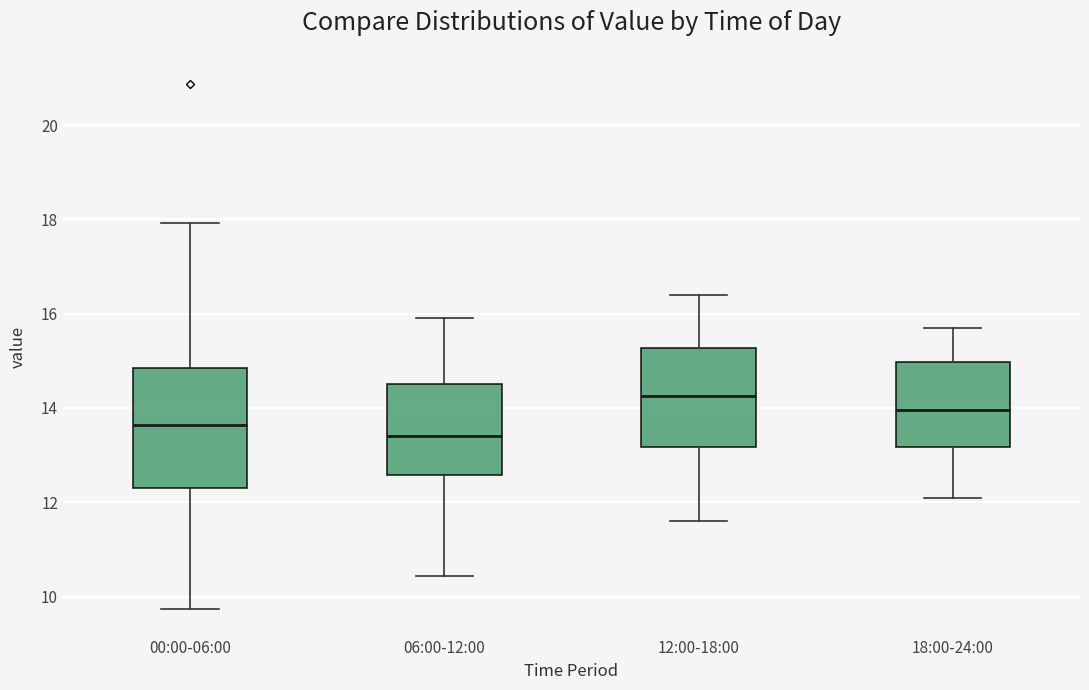

Which box has the highest median line?

12:00-18:00